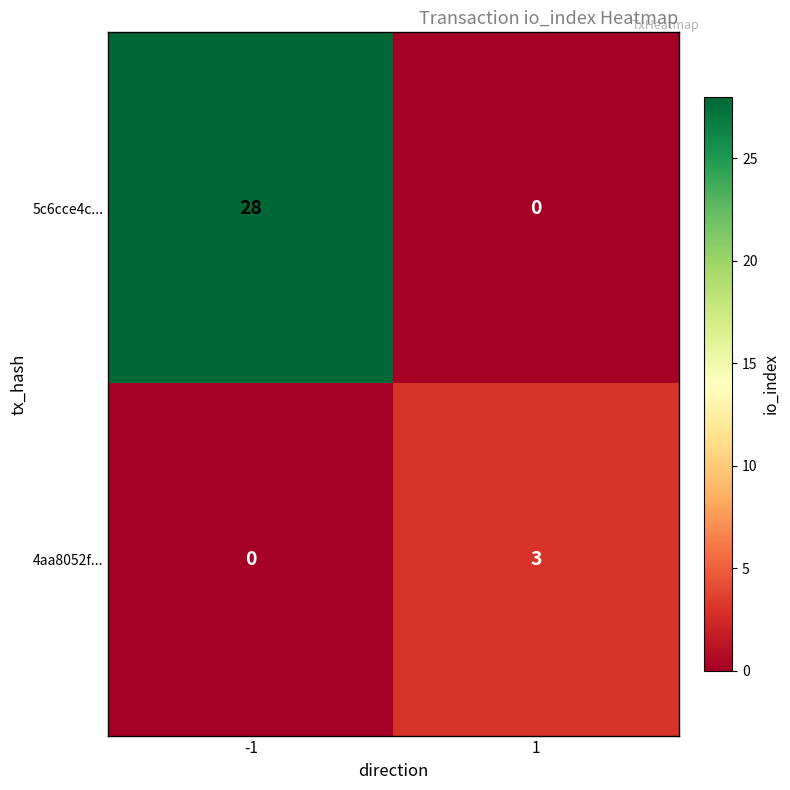

The value of 4aa8052f... at 1 is 2. True or false?

False